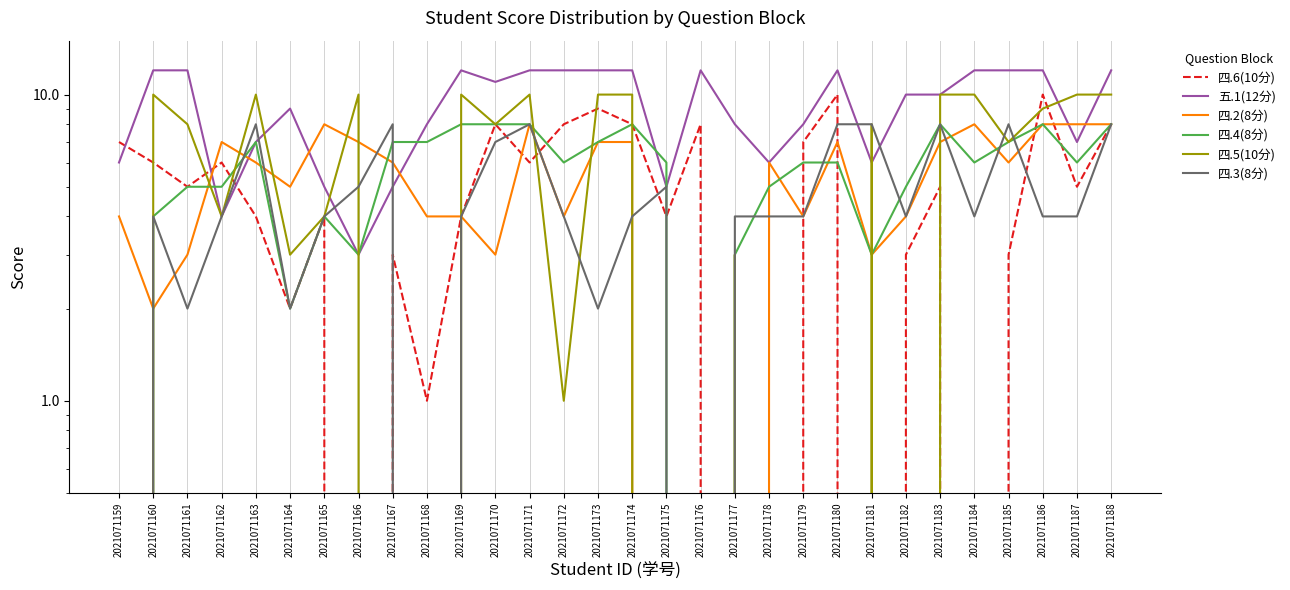

True or false: 四.6(10分) and 四.2(8分) cross at least once.

True